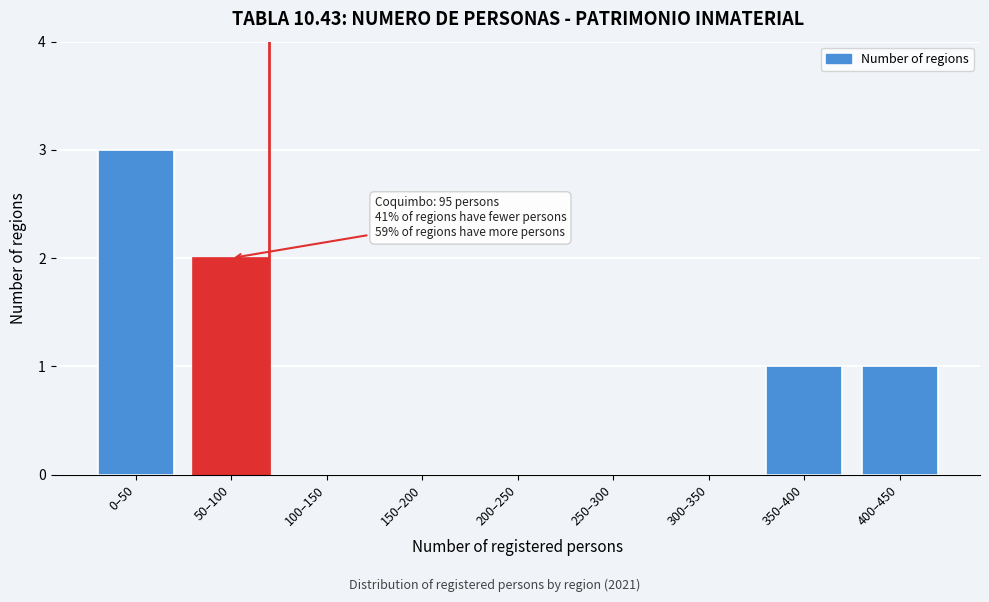

Reading left to right, list all the values displayed in this chart.

0–50=3	50–100=2	100–150=0	150–200=0	200–250=0	250–300=0	300–350=0	350–400=1	400–450=1